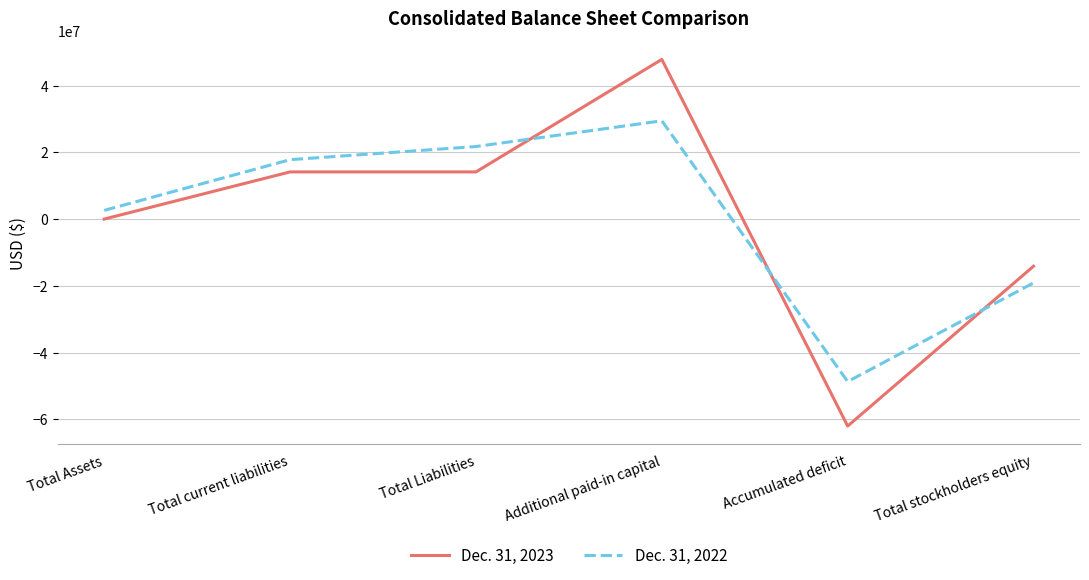

What is the difference between the maximum and minimum values in the Dec. 31, 2023 series?

109903268